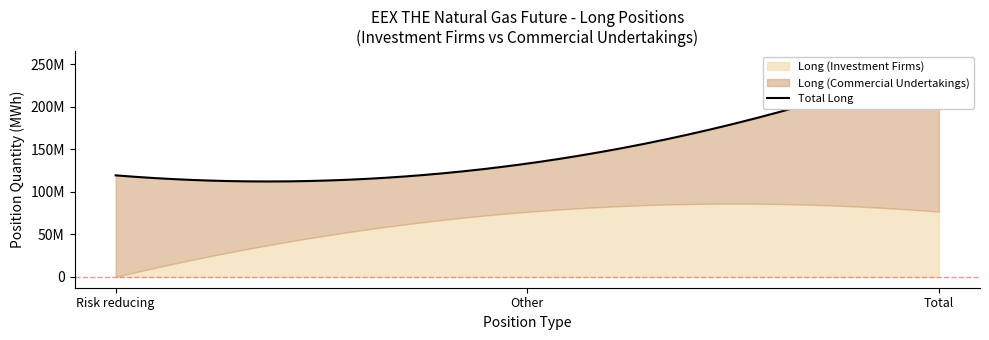

How many data points in Long (Investment Firms) are above 76684603?

1